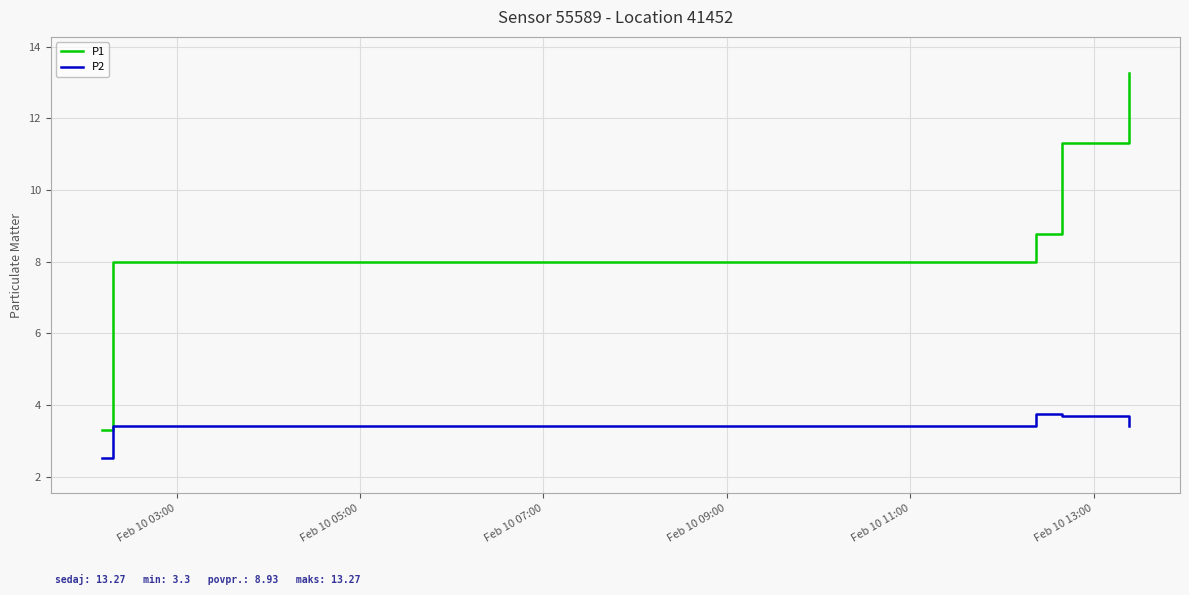

How many values in the P2 series exceed 3?

4